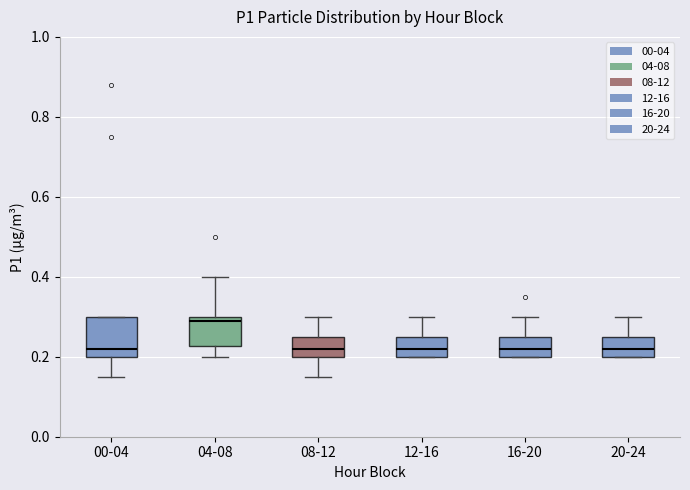

Reading left to right, transcribe this box plot: for each box, give where its median line is, the range the box spans, and where its two whiskers end, as read against the y-axis. The values are not printed on the chart, so give them approximately, as read against the axis.

00-04: median 0.22, box 0.20 to 0.30, whiskers 0.16 to 0.30
04-08: median 0.30 (just below the box's upper edge), box 0.22 to 0.30, whiskers 0.20 to 0.40
08-12: median 0.22, box 0.20 to 0.26, whiskers 0.16 to 0.30
12-16: median 0.22, box 0.20 to 0.26, whiskers 0.20 to 0.30
16-20: median 0.22, box 0.20 to 0.26, whiskers 0.20 to 0.30
20-24: median 0.22, box 0.20 to 0.26, whiskers 0.20 to 0.30